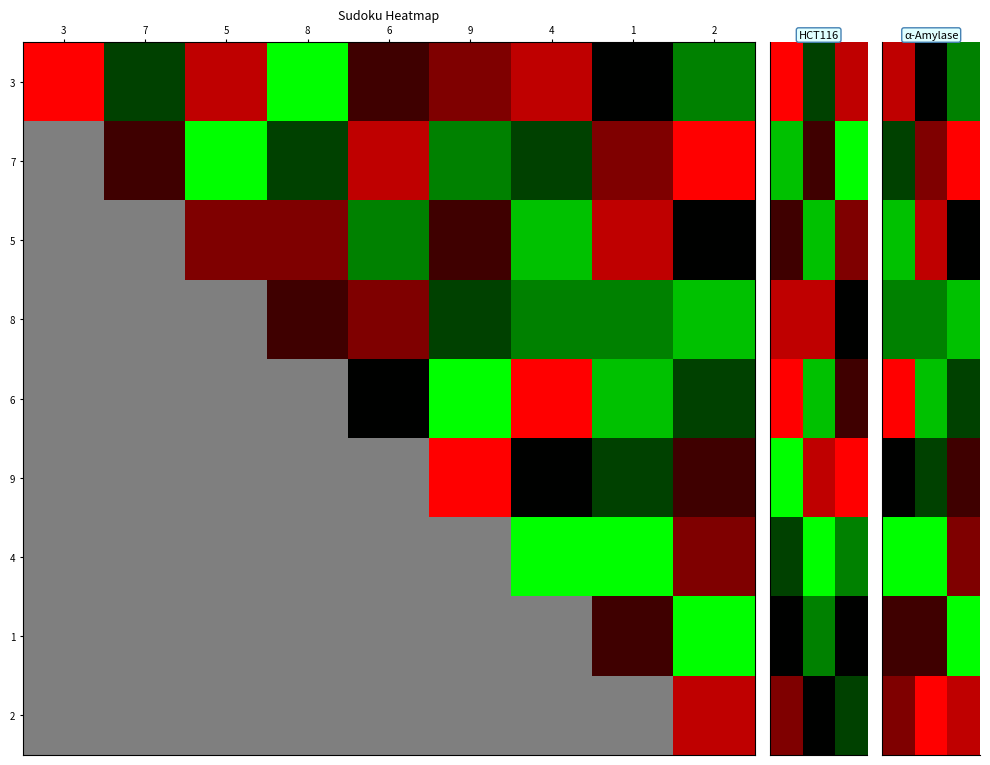

Which has a higher value, 7 or 5?

5